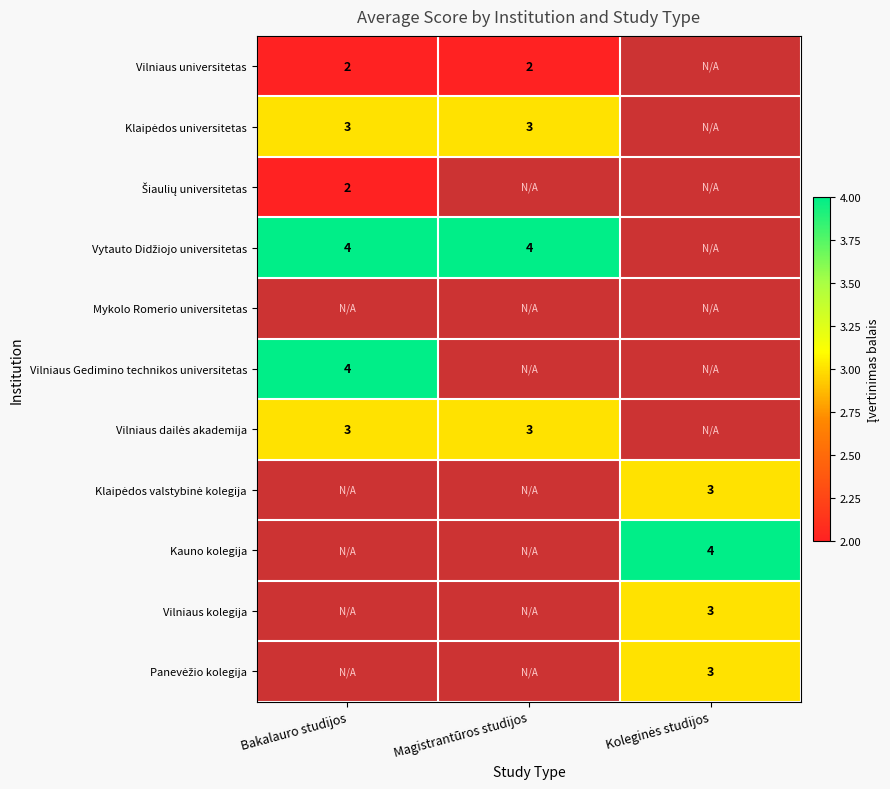

True or false: Vilniaus Gedimino technikos universitetas has a value of 7 at Bakalauro studijos.

False